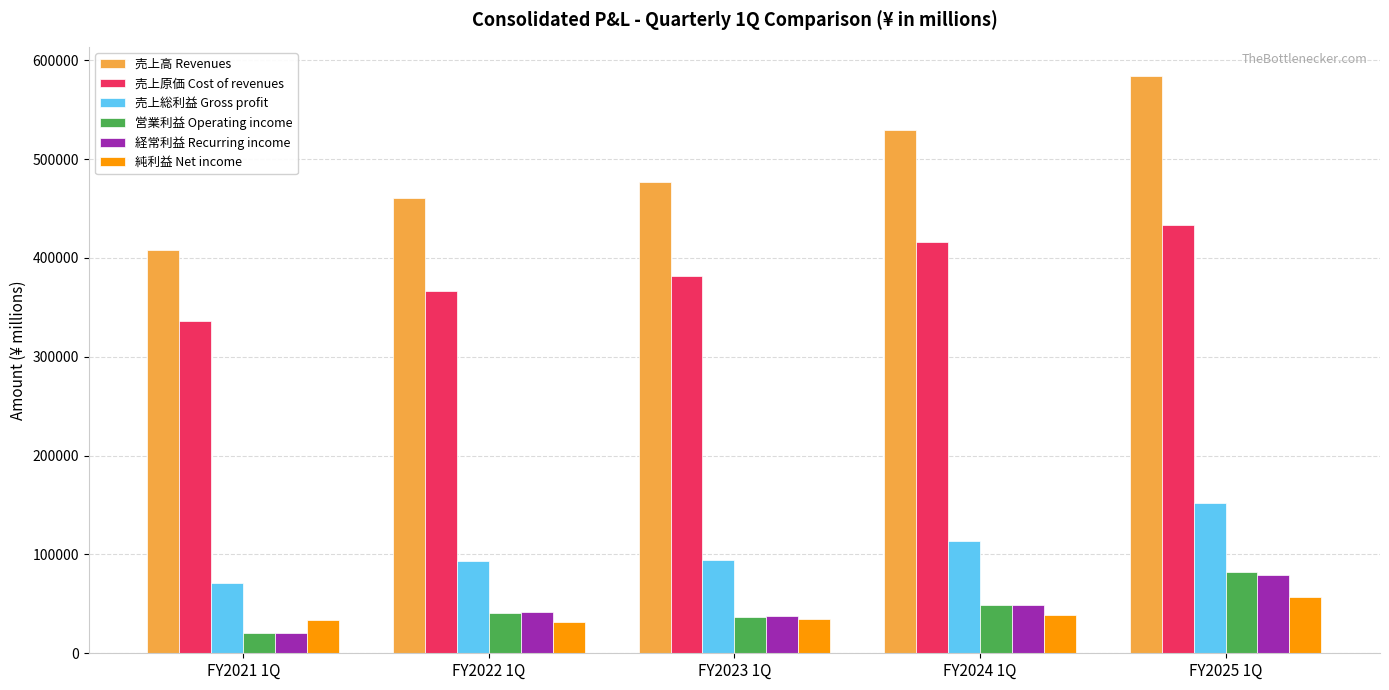

Which series has the largest range (max minus min)?

売上高 Revenues